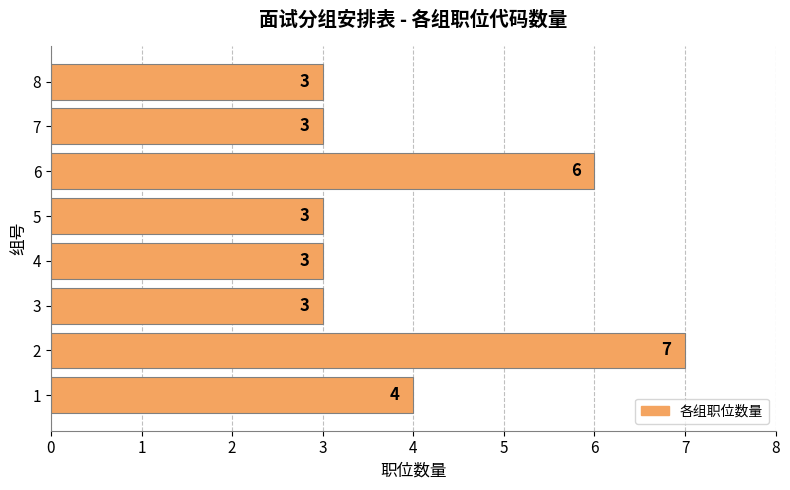

True or false: the data shows 11 at 5.

False